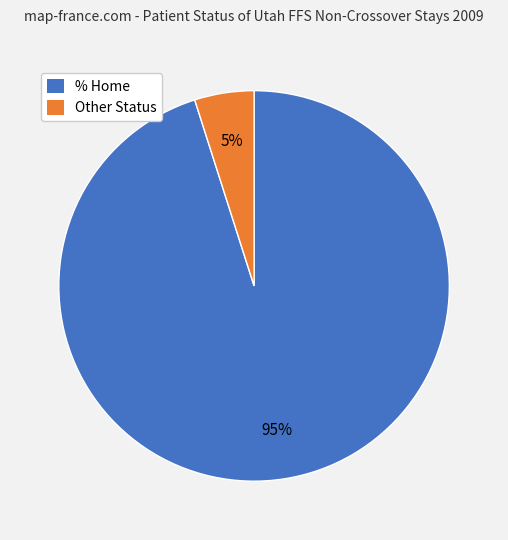

To the nearest percent, what is the difference between the largest and smallest slice percentages?

90%